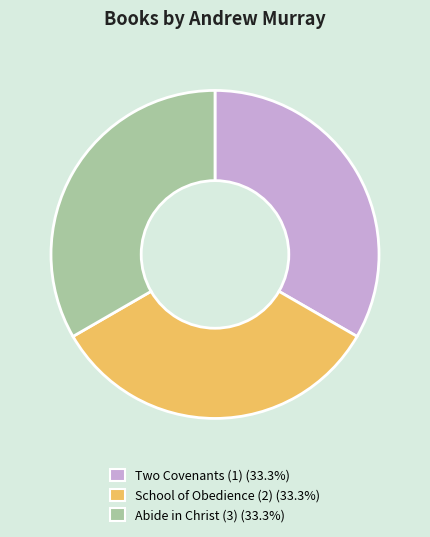

What is the ratio of the value at Abide in Christ (3) to the value at Two Covenants (1)?

1.0